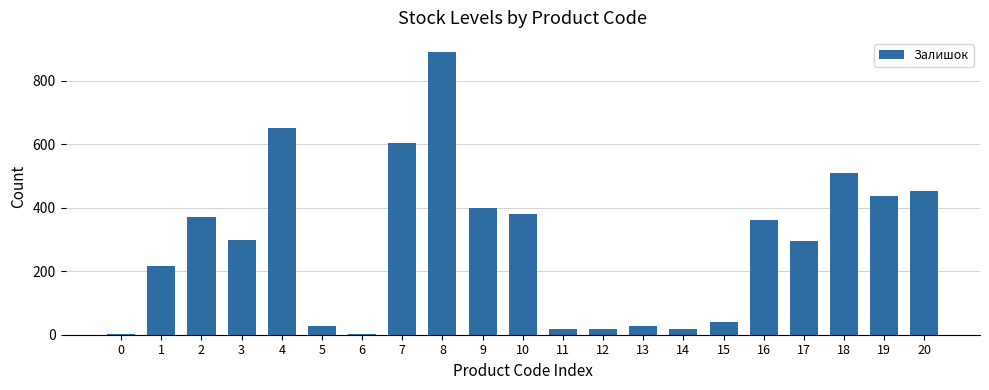

Count the number of data series in this chart.

1